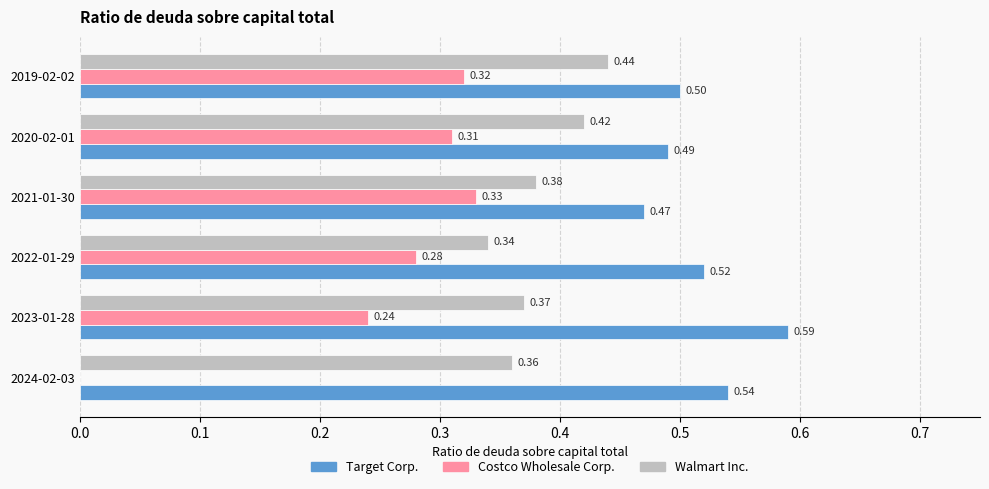

What is the total value across all series at 2020-02-01?

1.2